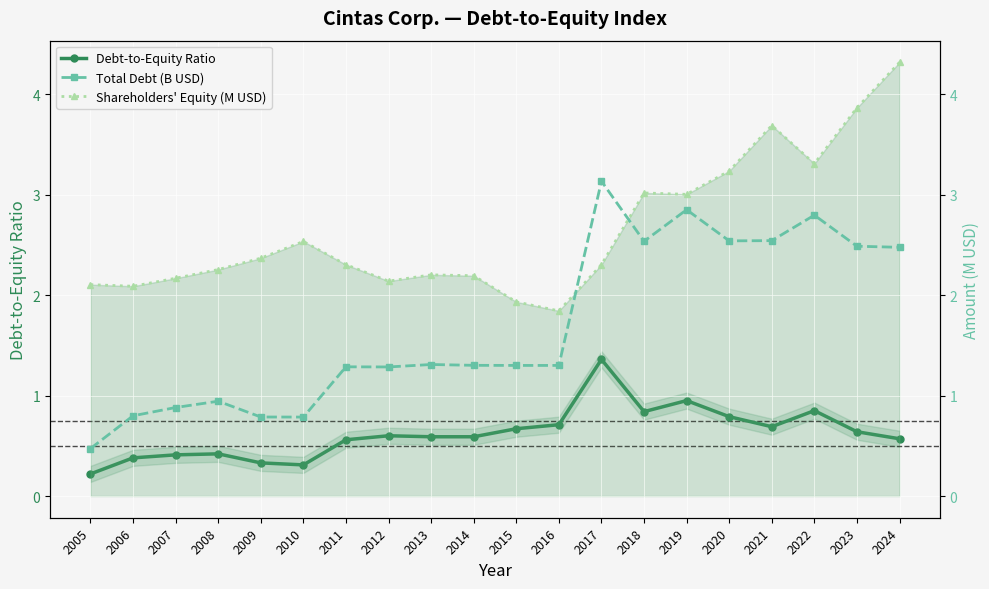

Which has a higher value, 2022 or 2014?

2022